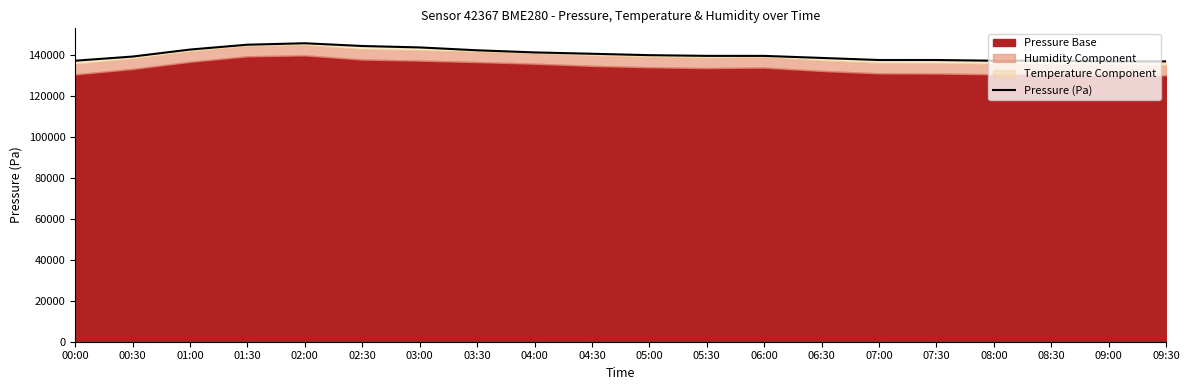

List the labels in order of value, largest first.

02:00, 01:30, 02:30, 03:00, 01:00, 03:30, 04:00, 04:30, 05:00, 05:30, 06:00, 00:30, 06:30, 07:30, 07:00, 00:00, 08:00, 08:30, 09:30, 09:00